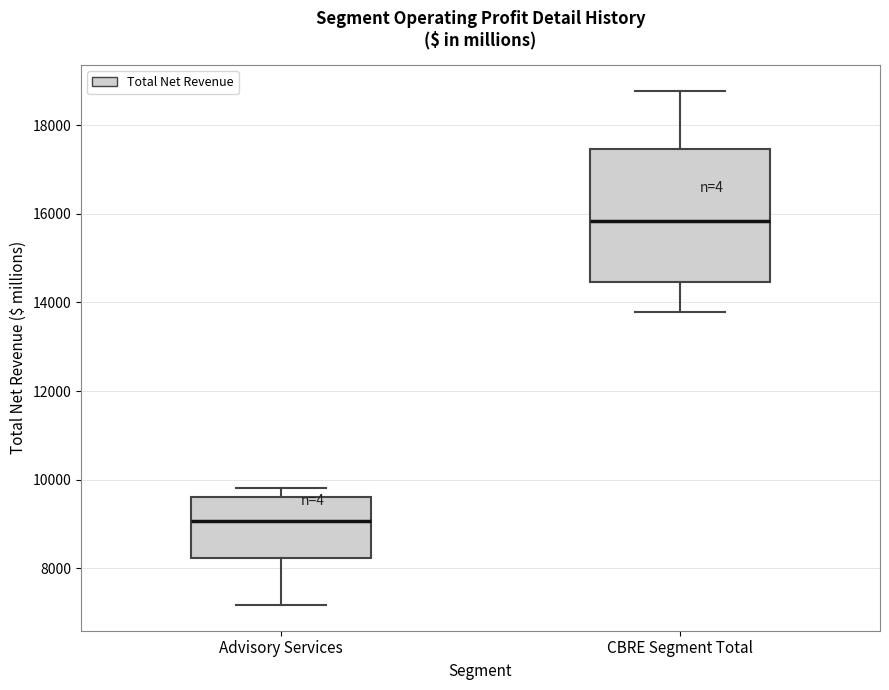

Which box's median line is the lowest?

Advisory Services